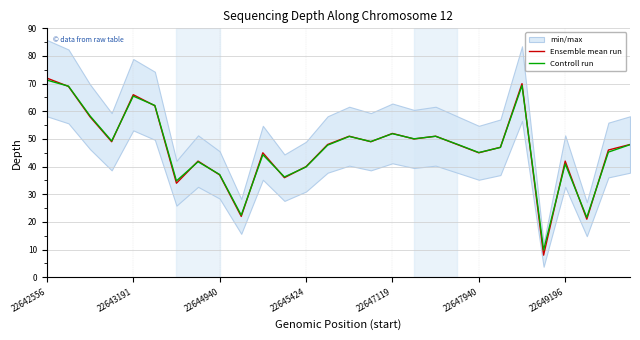

True or false: Controll run and Ensemble mean run cross at least once.

True